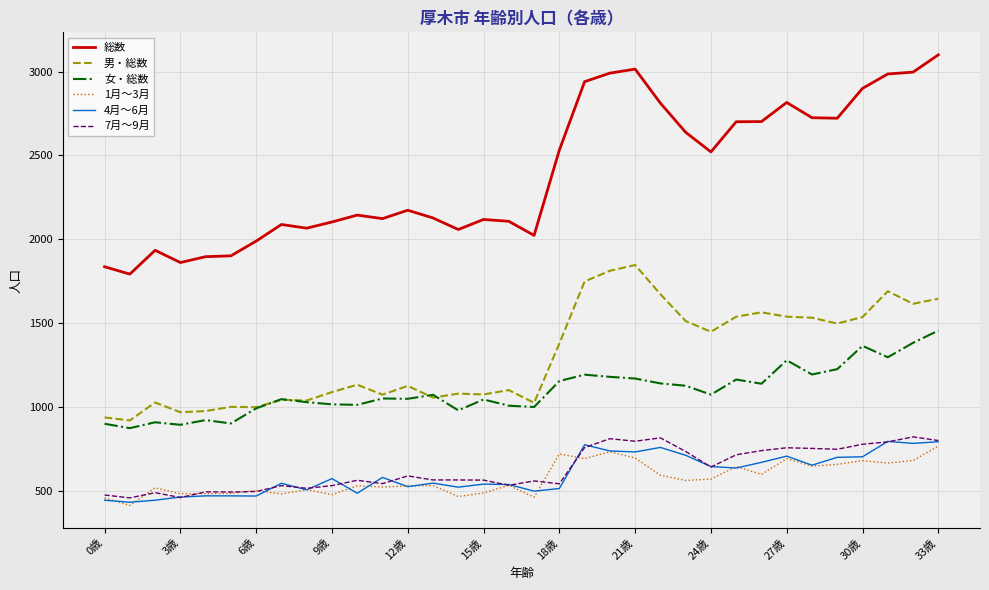

What is the minimum value shown in the chart?

412